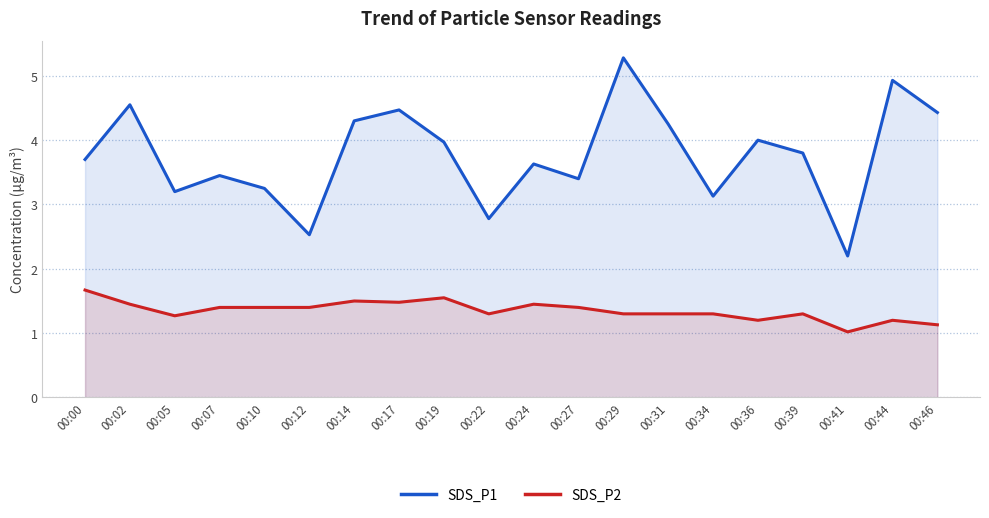

What is the highest value of the SDS_P1 series?

5.3